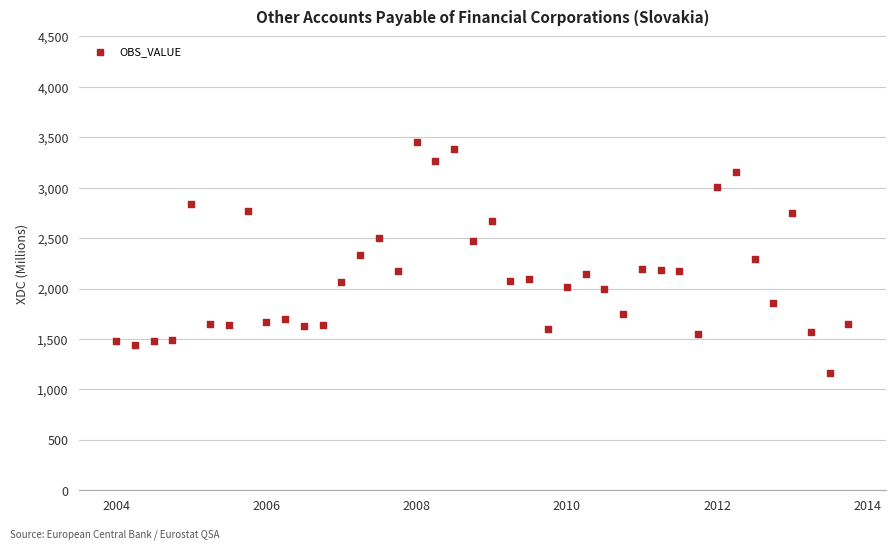

What is the range of X values (max minus min)?

9.8